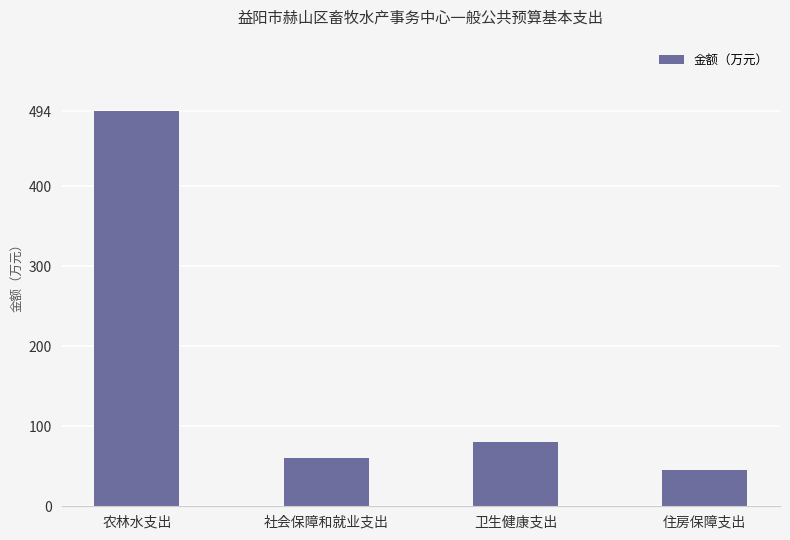

Rank the categories by value from highest to lowest.

农林水支出, 卫生健康支出, 社会保障和就业支出, 住房保障支出